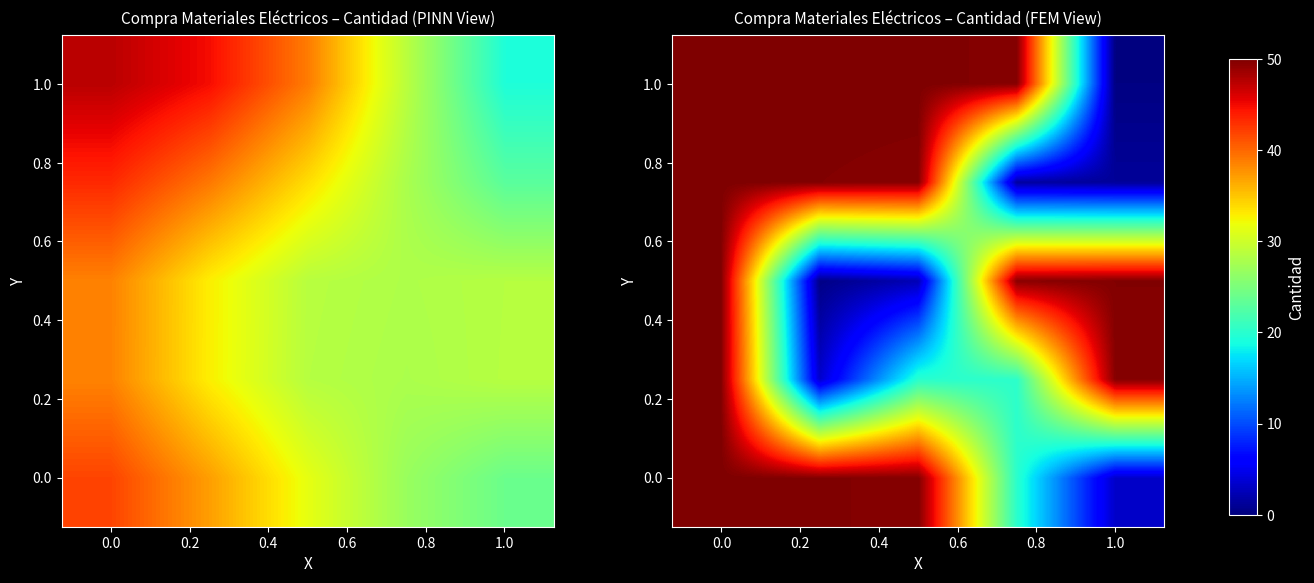

At which category does the chart reach its minimum across all series?

1.0